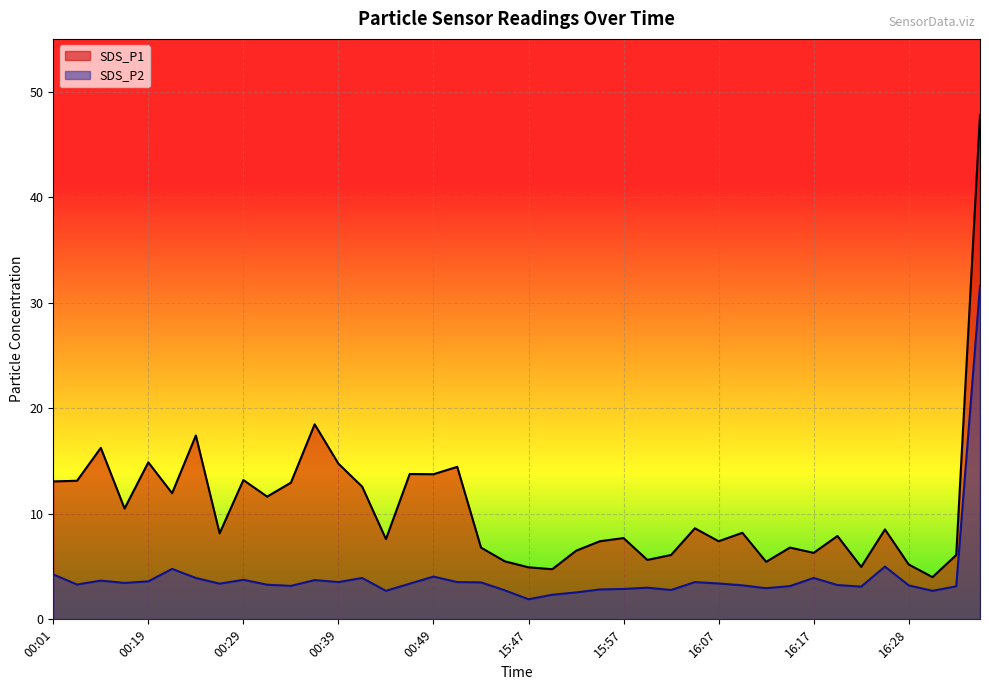

What is the label of the 20th point from the left?

15:45